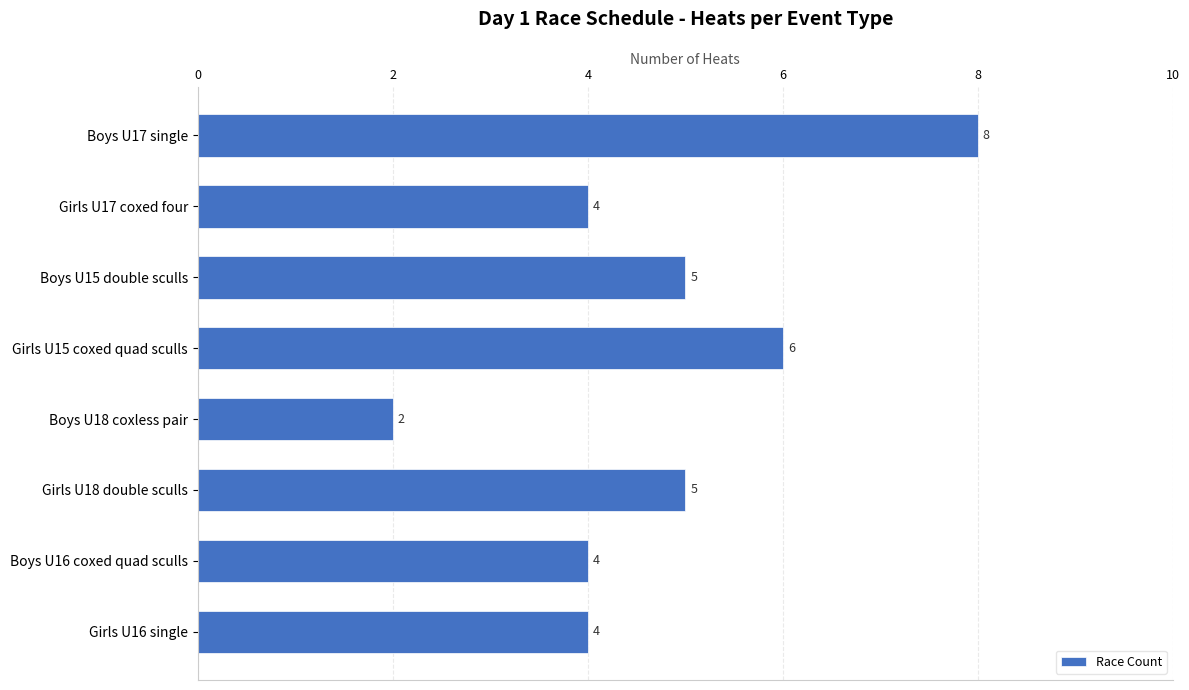

Reading top to bottom, what are all the values shown in this chart?

8	4	5	6	2	5	4	4